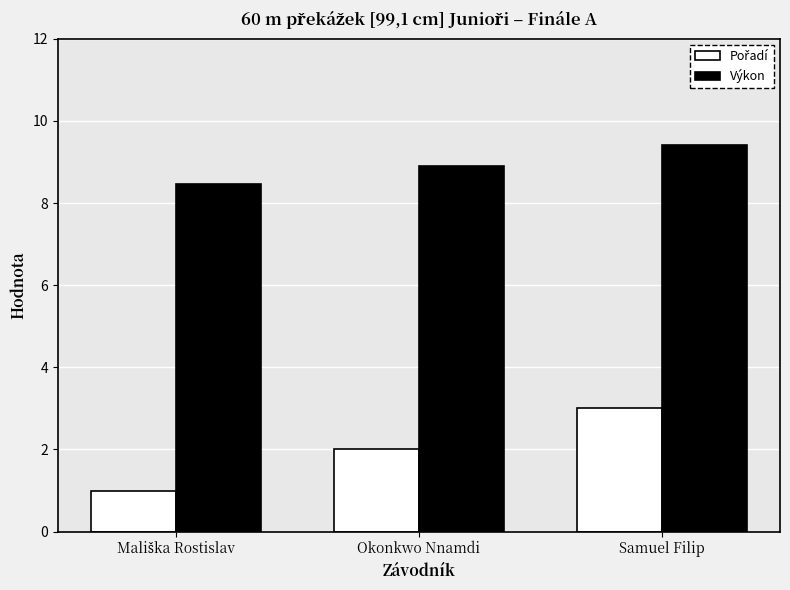

What value does the Výkon series have at Samuel Filip?

9.4